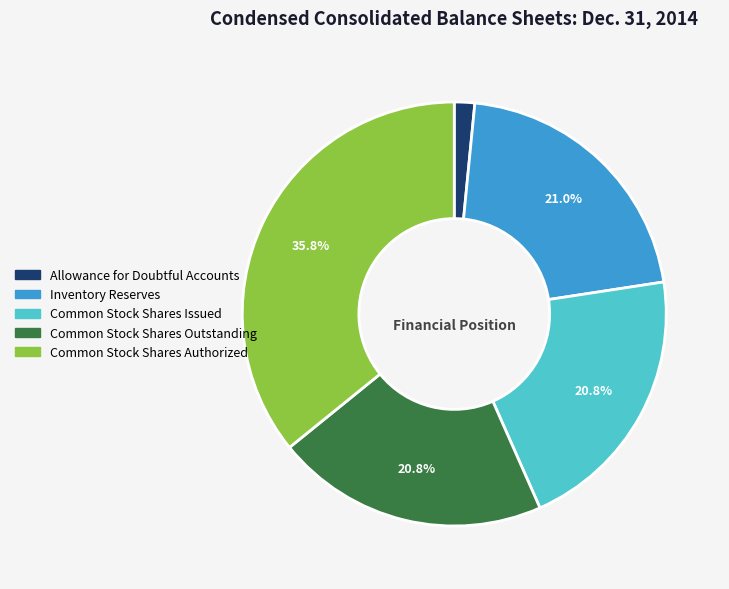

How many segments does this pie chart have?

5